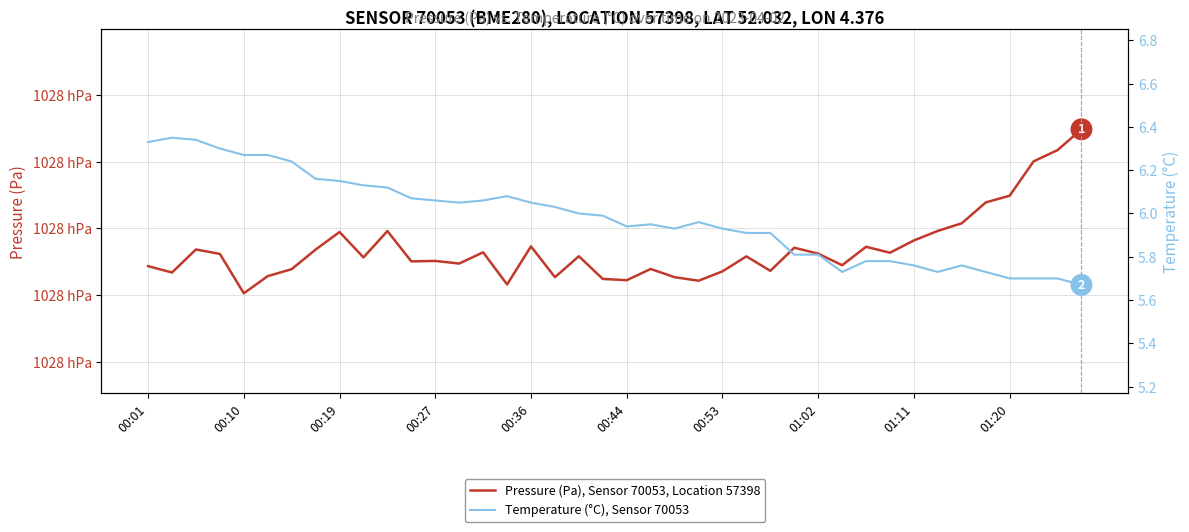

Which has a higher value, 01:20 or 00:01?

01:20